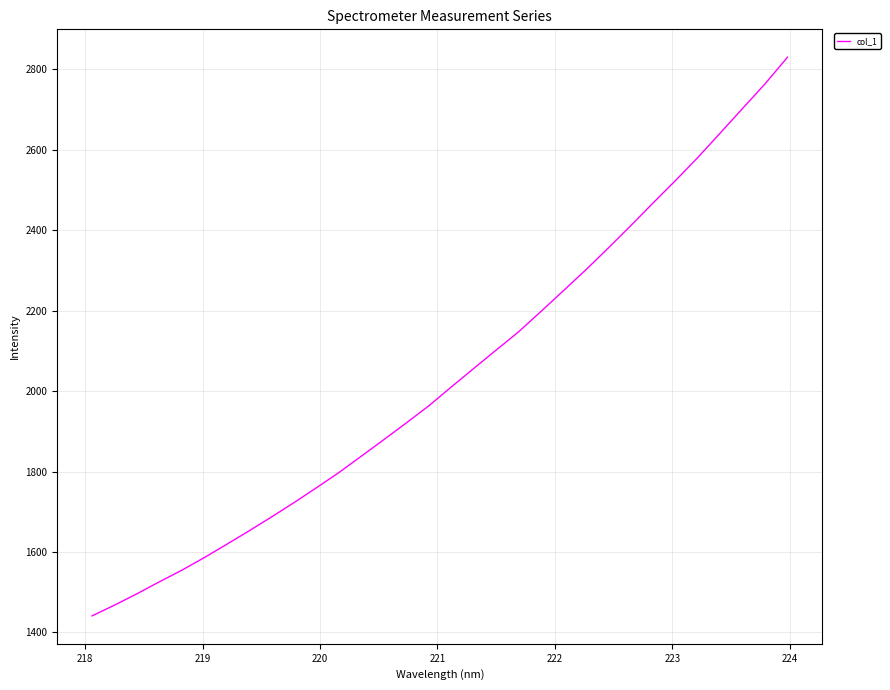

What is the difference between the maximum and minimum values?

1388.6